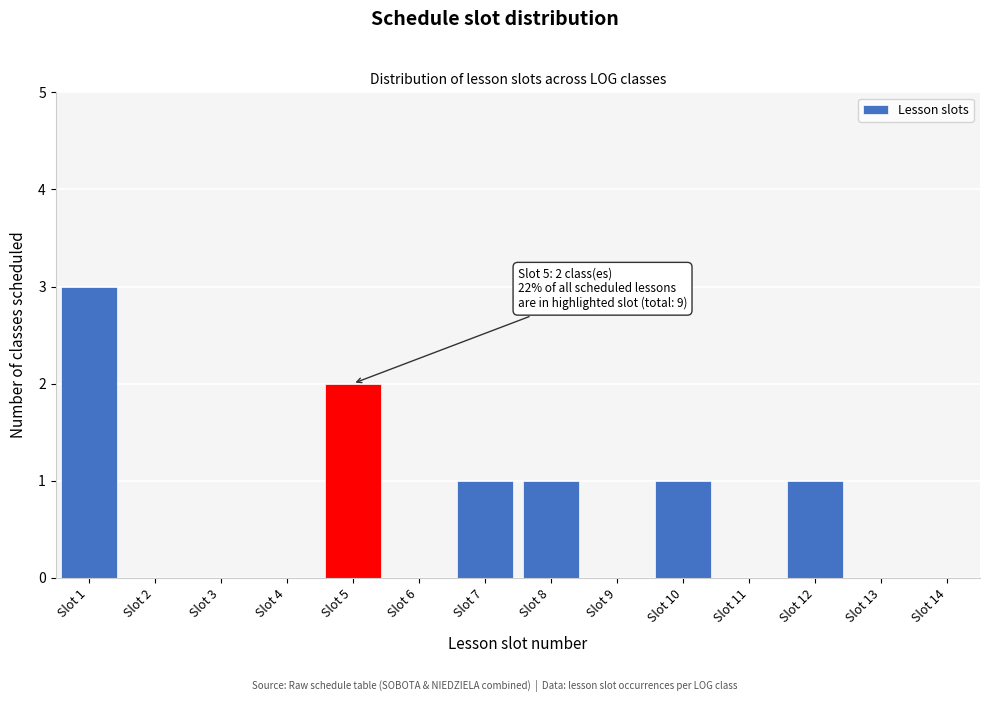

Reading left to right, list all the values displayed in this chart.

Slot 1=3	Slot 2=0	Slot 3=0	Slot 4=0	Slot 5=2	Slot 6=0	Slot 7=1	Slot 8=1	Slot 9=0	Slot 10=1	Slot 11=0	Slot 12=1	Slot 13=0	Slot 14=0